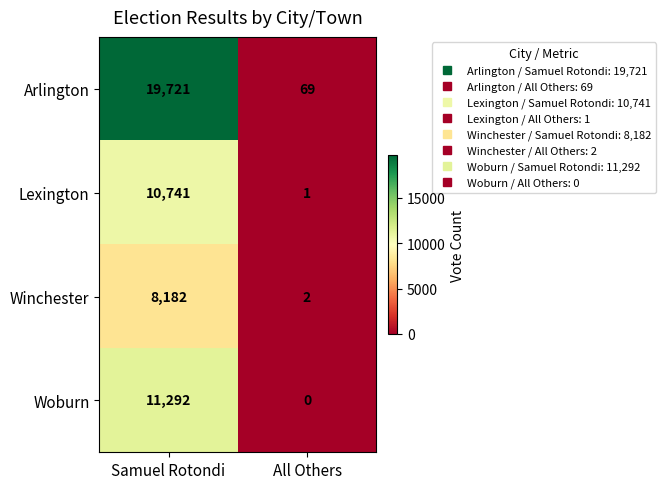

Rank the series by their maximum value, from lowest to highest.

Winchester, Lexington, Woburn, Arlington